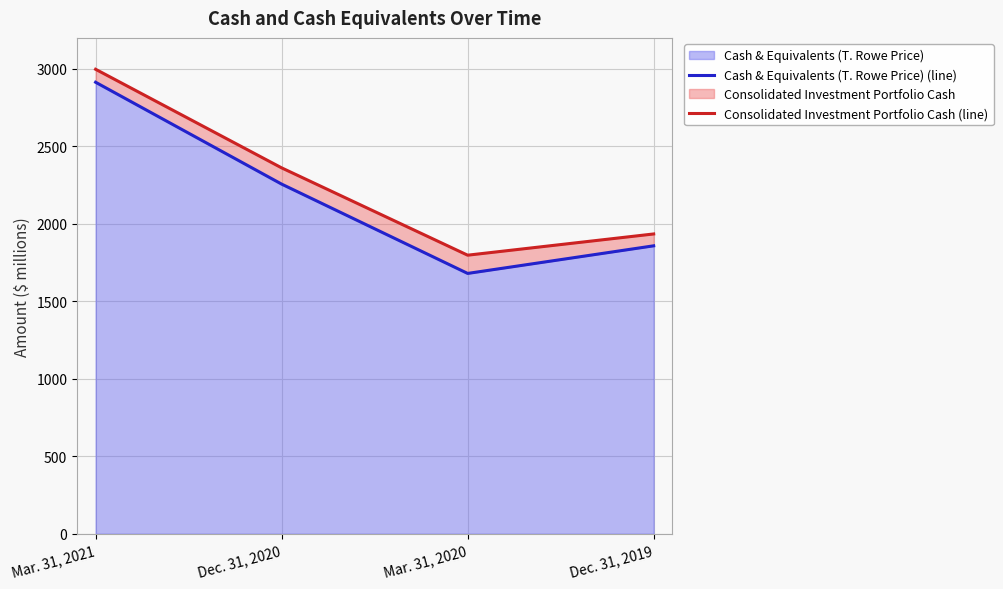

Is it true that Cash & Equivalents (T. Rowe Price) (line) equals 2913.8 at Mar. 31, 2021?

True